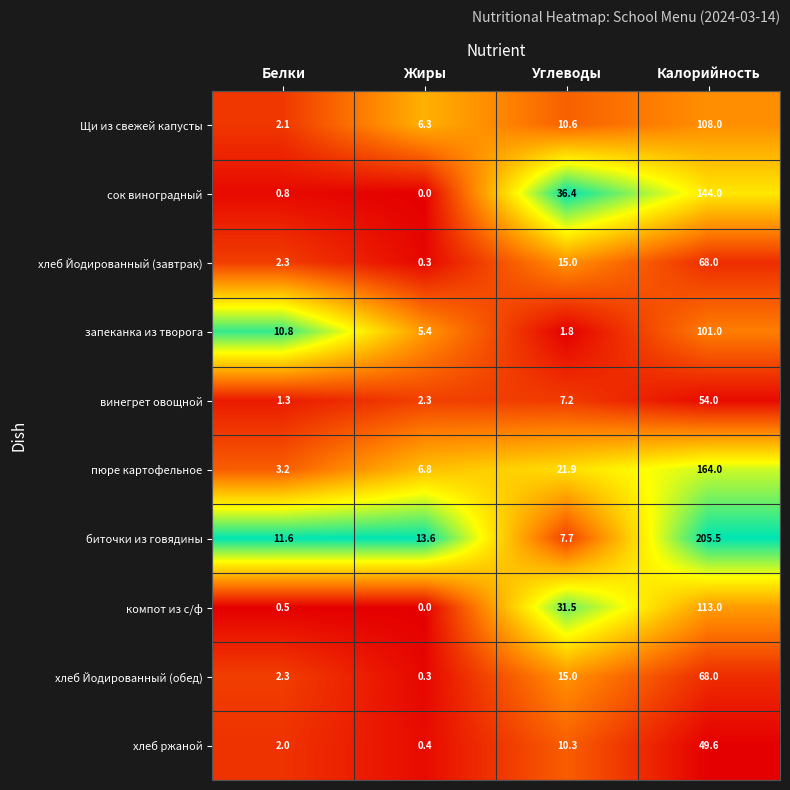

What is the maximum value for биточки из говядины?

205.5